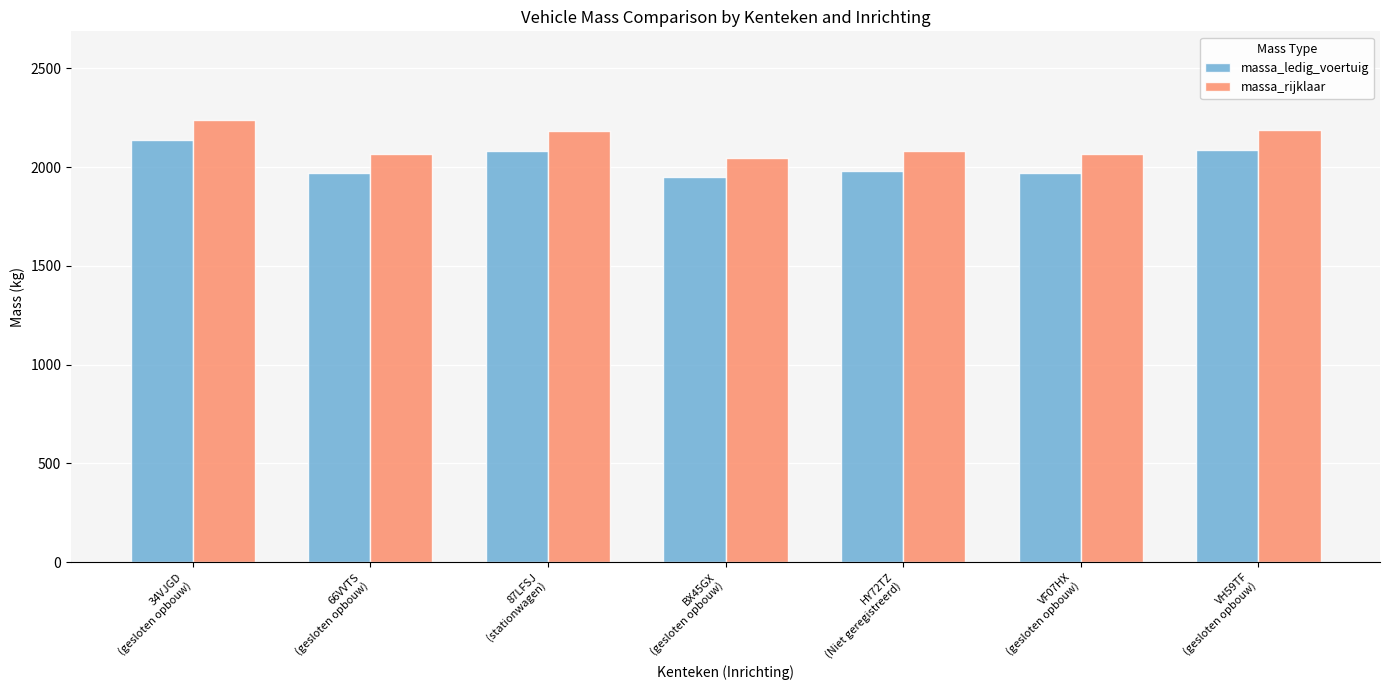

What is the maximum value for massa_rijklaar?

2240